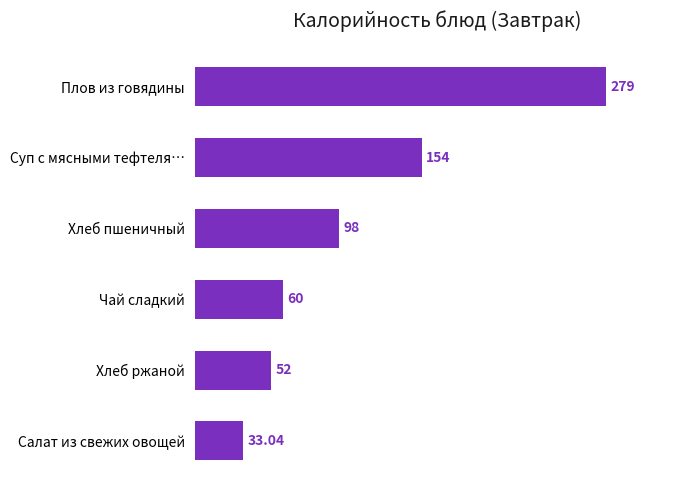

Rank the categories by value from lowest to highest.

Салат из свежих овощей, Хлеб ржаной, Чай сладкий, Хлеб пшеничный, Суп с мясными тефтеля…, Плов из говядины